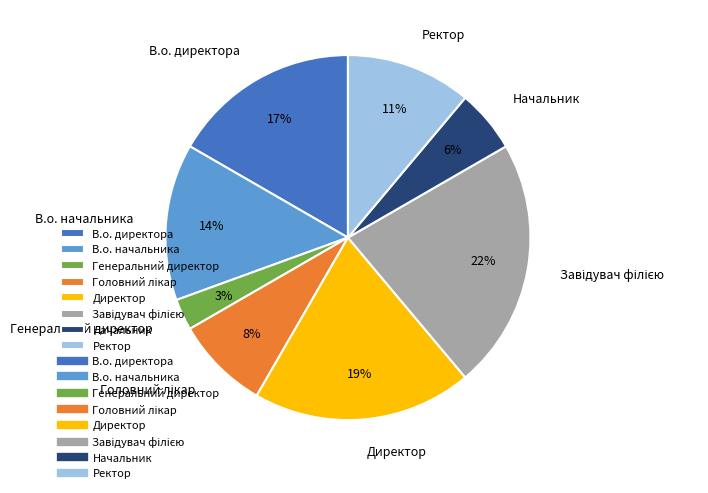

Does any single category account for the majority?

No